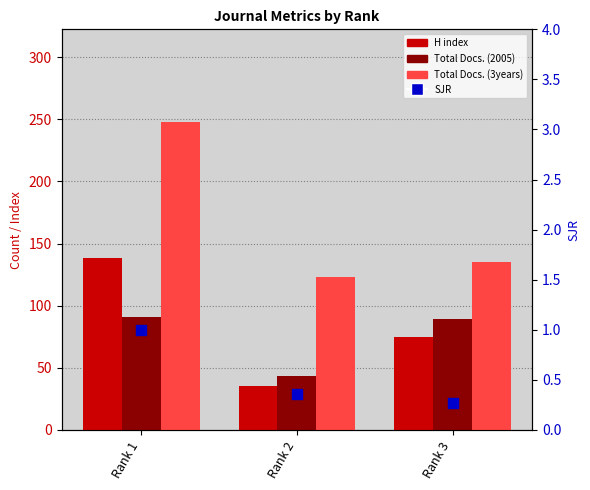

Is the value of SJR at Rank 2 greater than the value of Total Docs. (3years) at Rank 1?

No